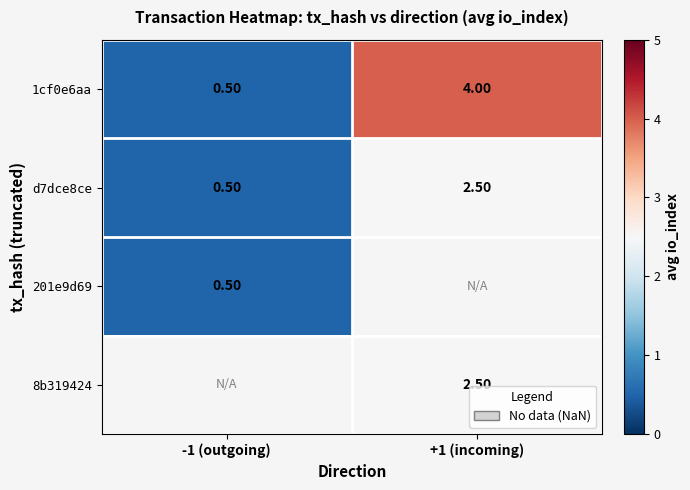

List the labels in order of d7dce8ce value, largest first.

+1 (incoming), -1 (outgoing)